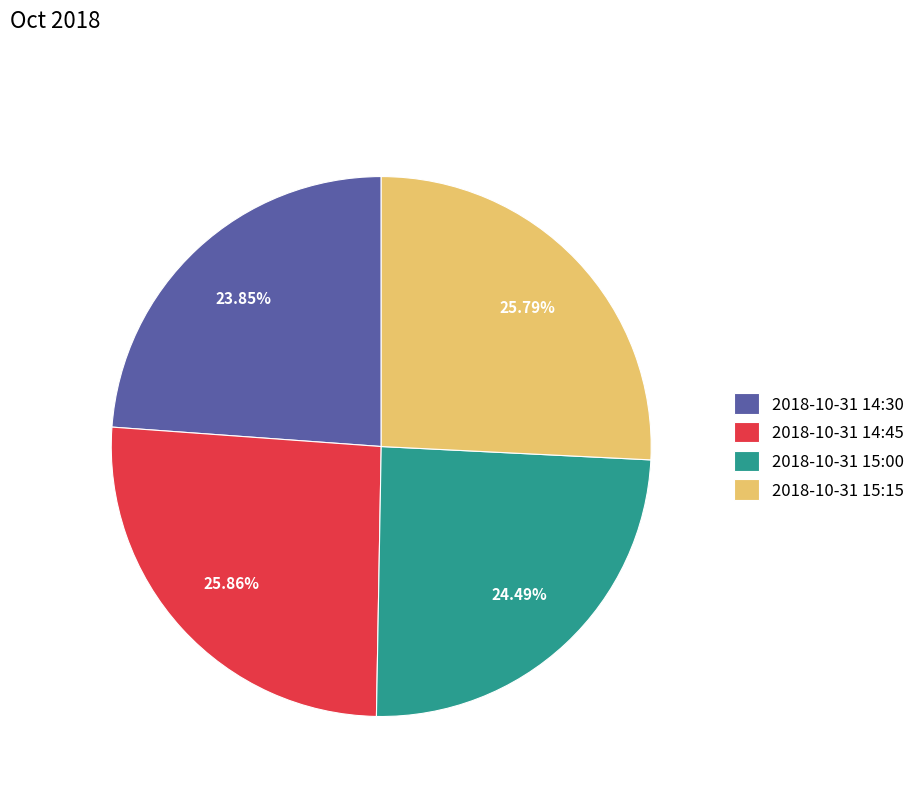

What is the ratio of the value at 2018-10-31 14:45 to the value at 2018-10-31 15:00?

1.1